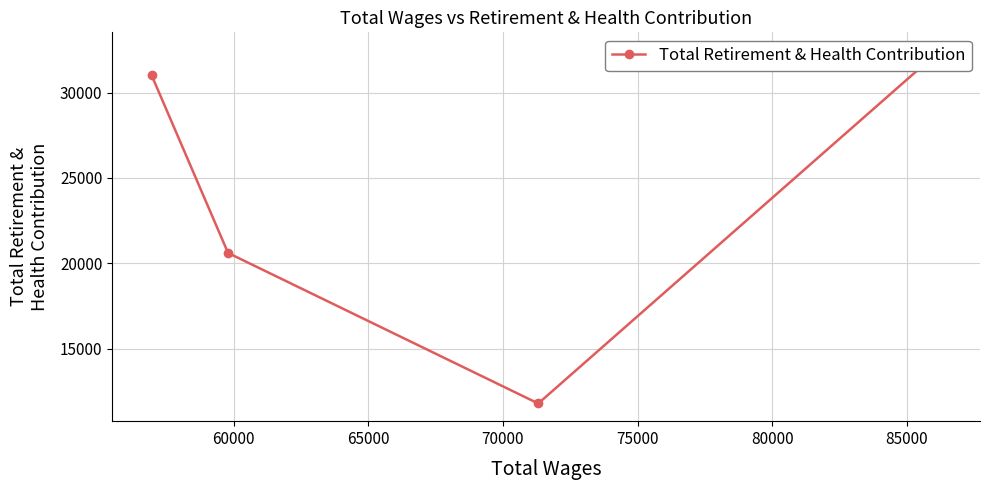

How many values exceed 31030?

1